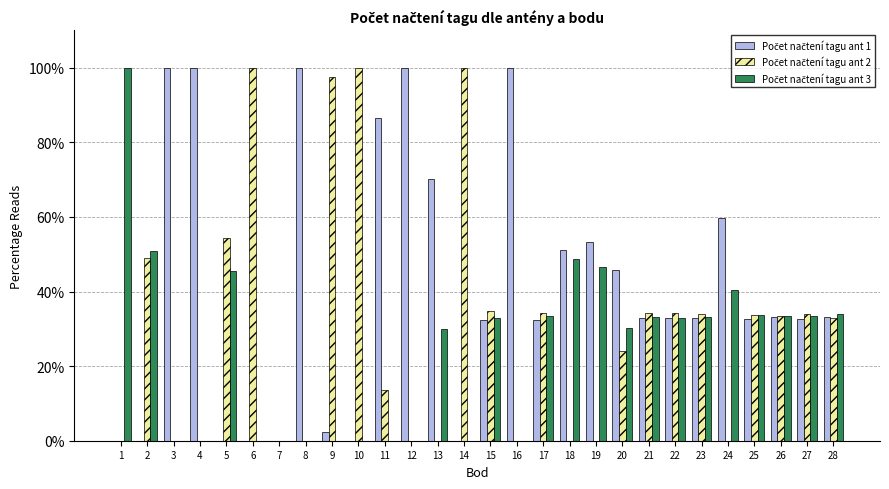

What is the value of the Počet načtení tagu ant 2 bar at the 9th from the left?

97.5